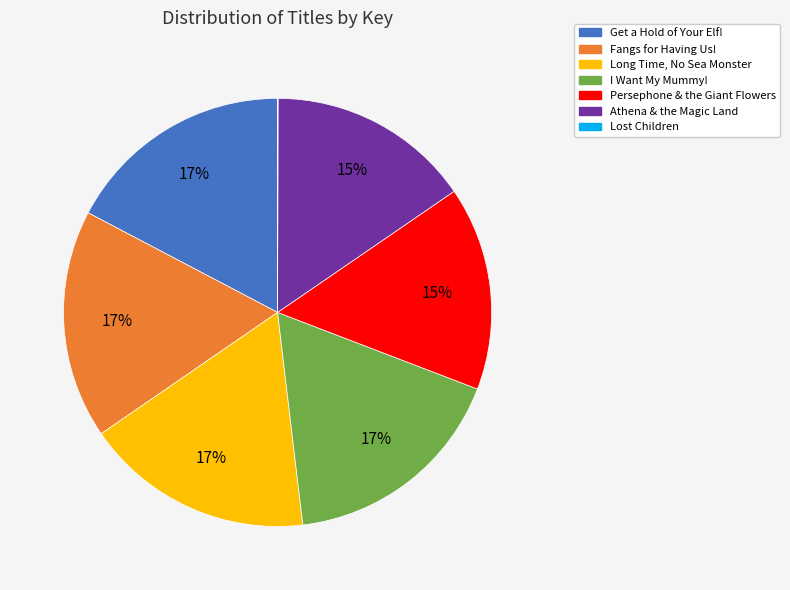

To the nearest percent, what is the average slice percentage?

14%